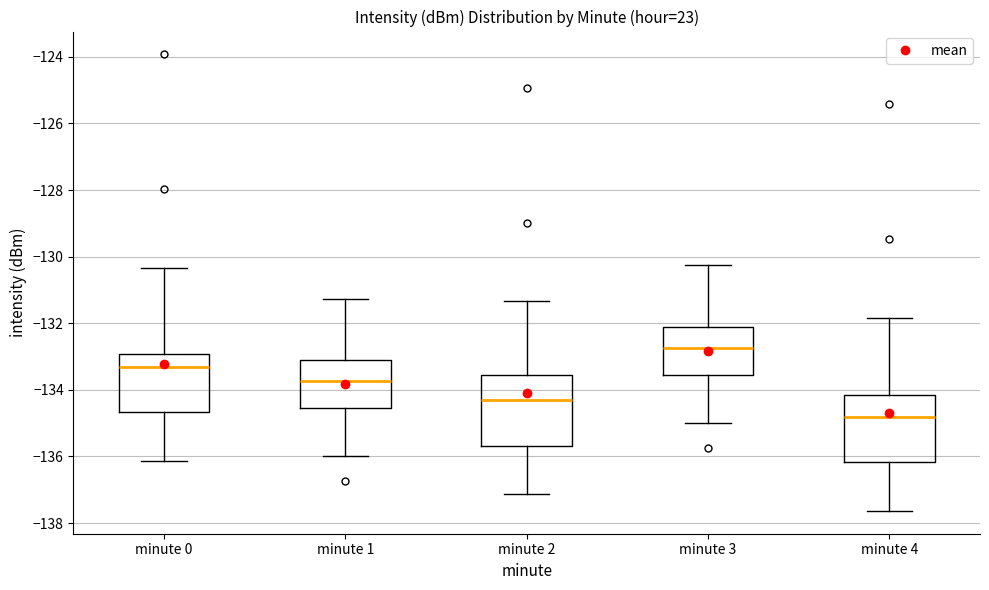

Where does the upper whisker of the box for minute 3 end on the y-axis? The values are not printed on the chart, so give them approximately, as read against the axis.

-130.2